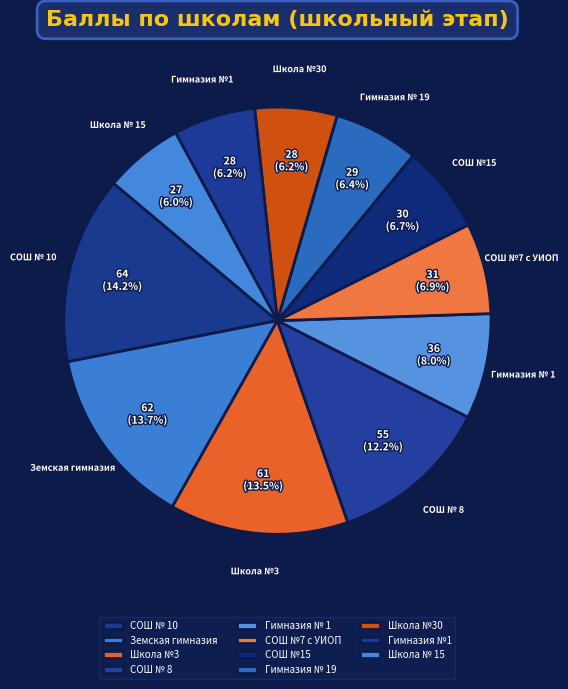

Count the number of slices in the pie.

11